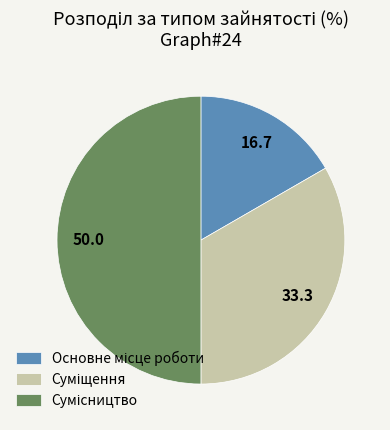

To the nearest percent, what portion does Суміщення represent?

33%